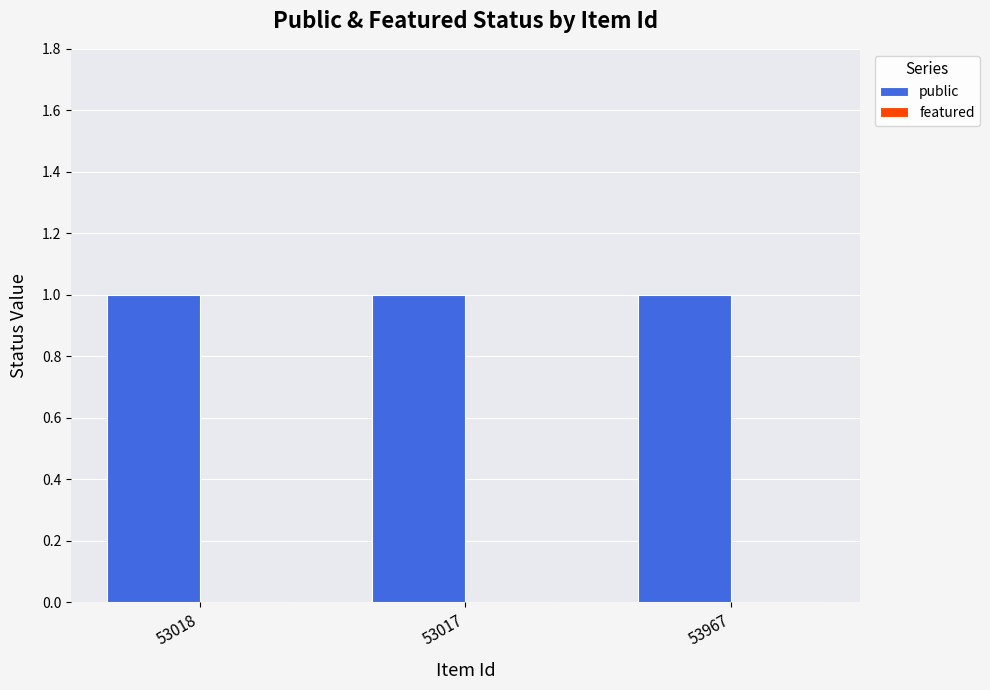

What is the label of the 1st bar from the right?

53967